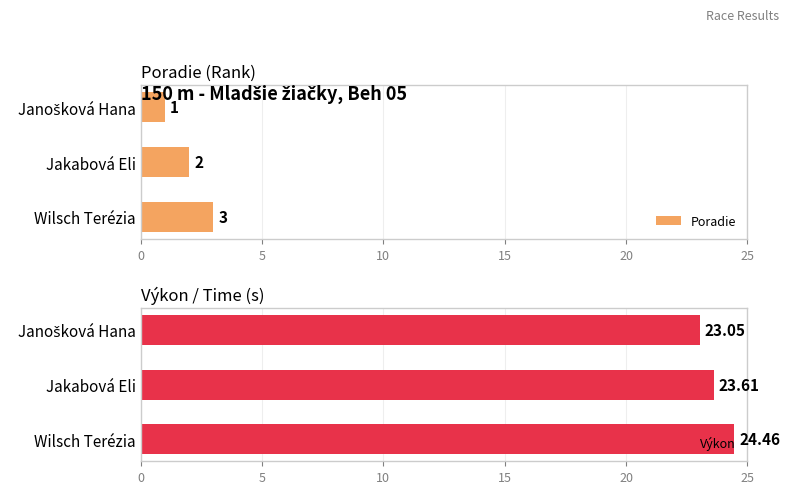

Reading left to right, list all the values displayed in this chart.

Poradie: 0=1.0	5=2.0	10=3.0
Výkon: 0=23.1	5=23.6	10=24.5